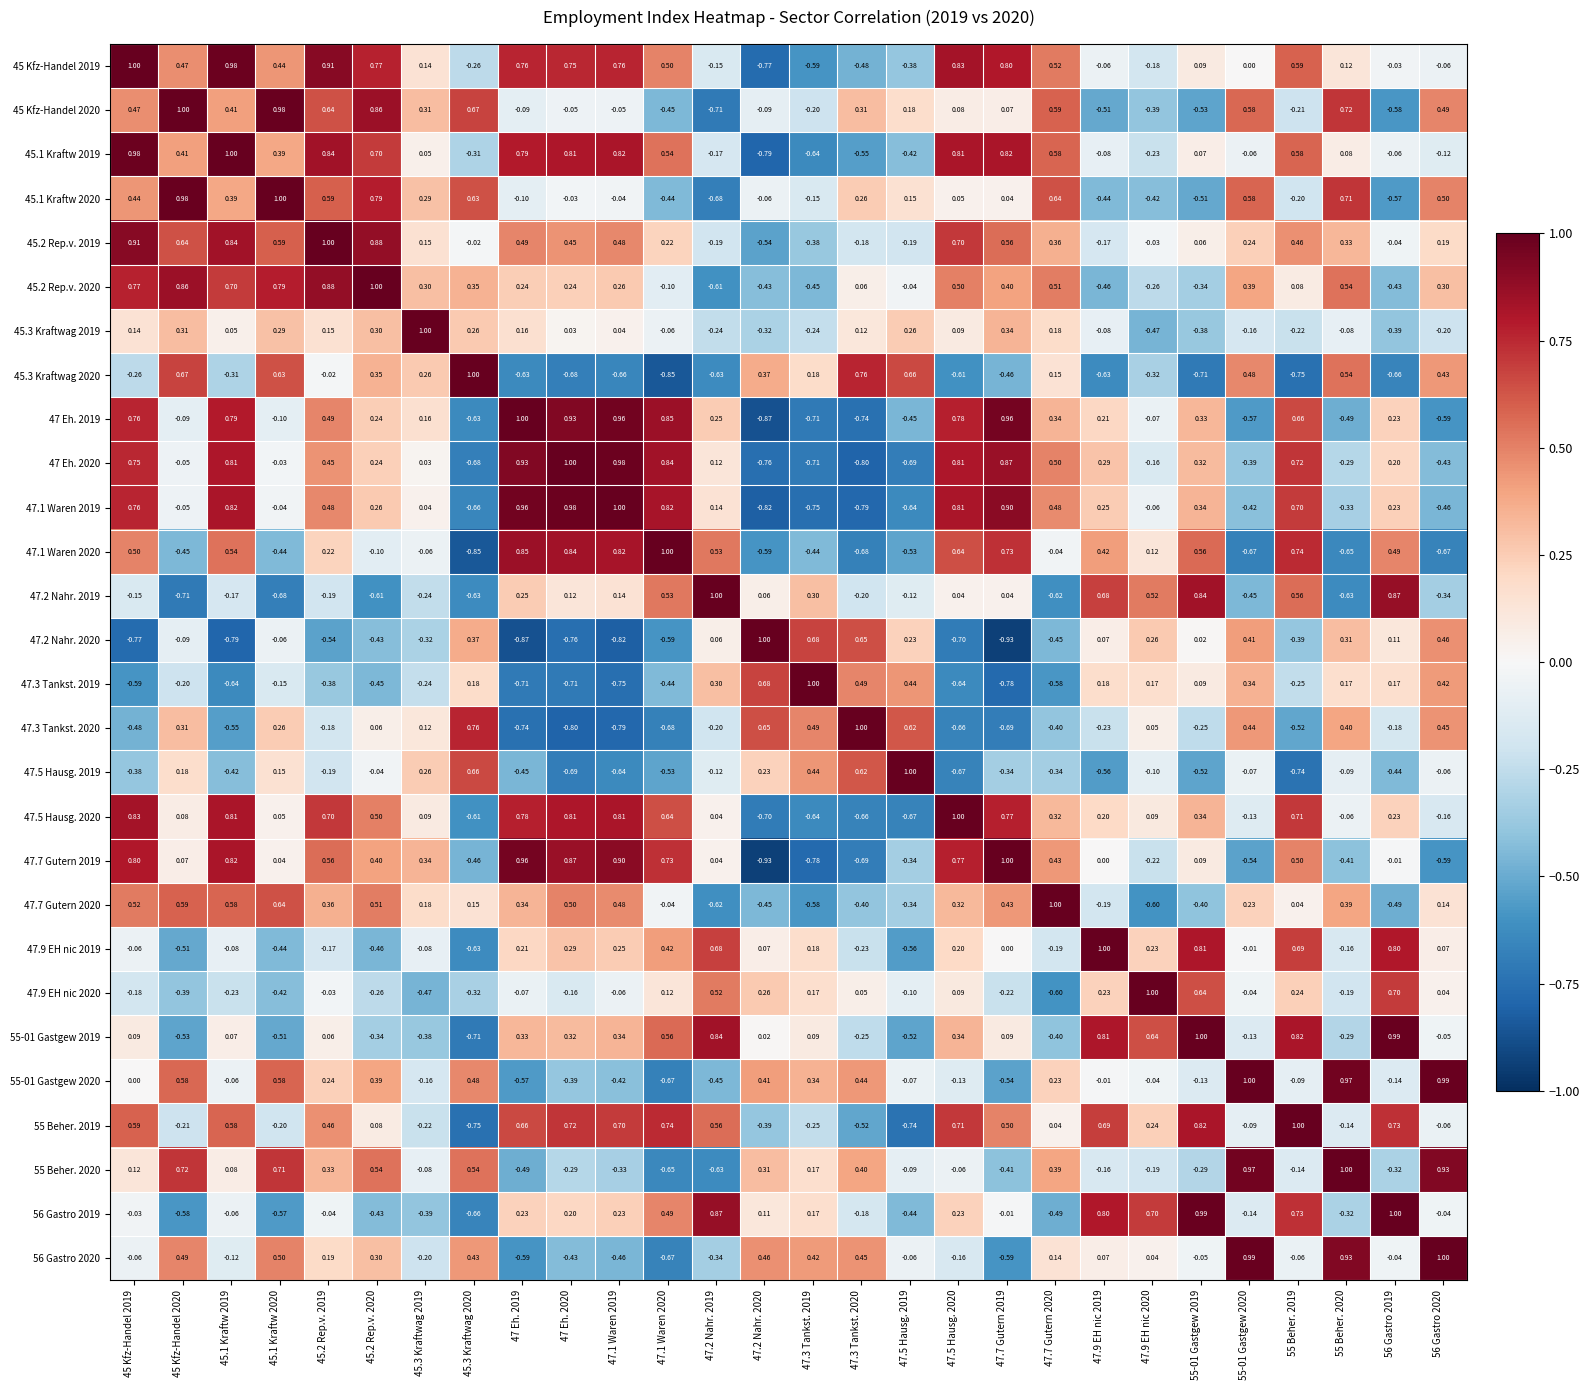

How many positive values does the 47.2 Nahr. 2020 series have?

13